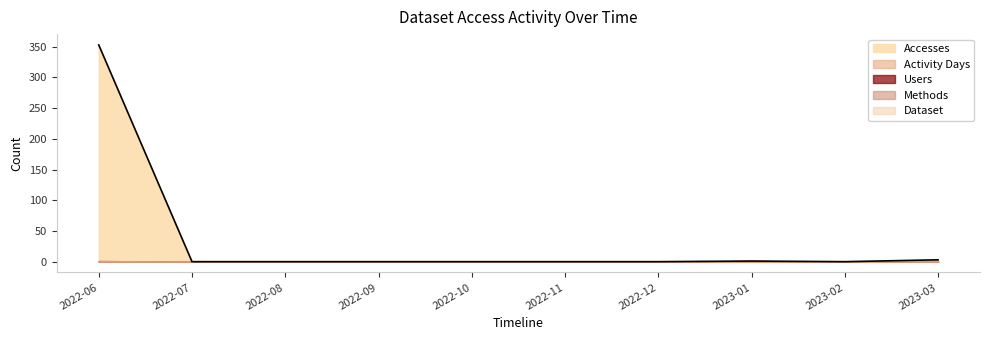

Does the chart have visible grid lines?

No